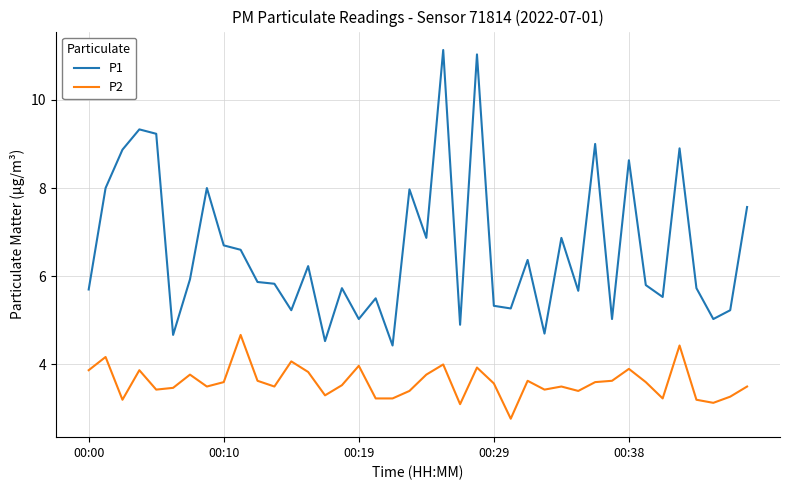

List the series in order of their peak value, highest first.

P1, P2